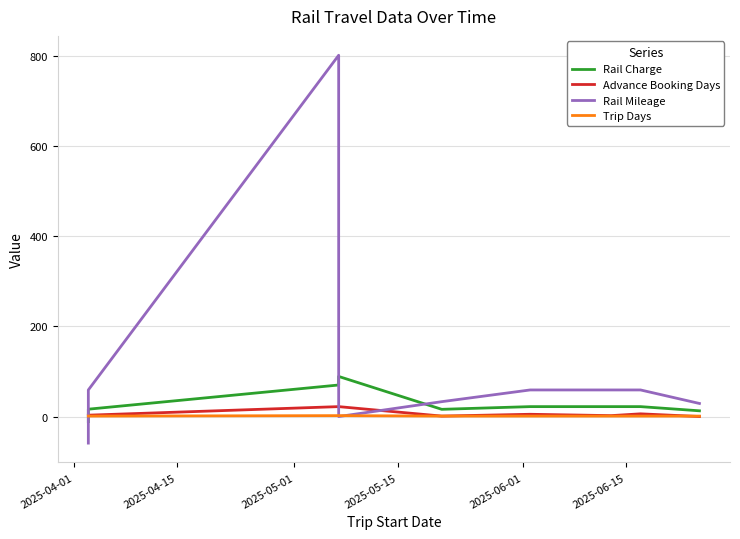

Rank the series by their maximum value, from highest to lowest.

Rail Mileage, Rail Charge, Advance Booking Days, Trip Days